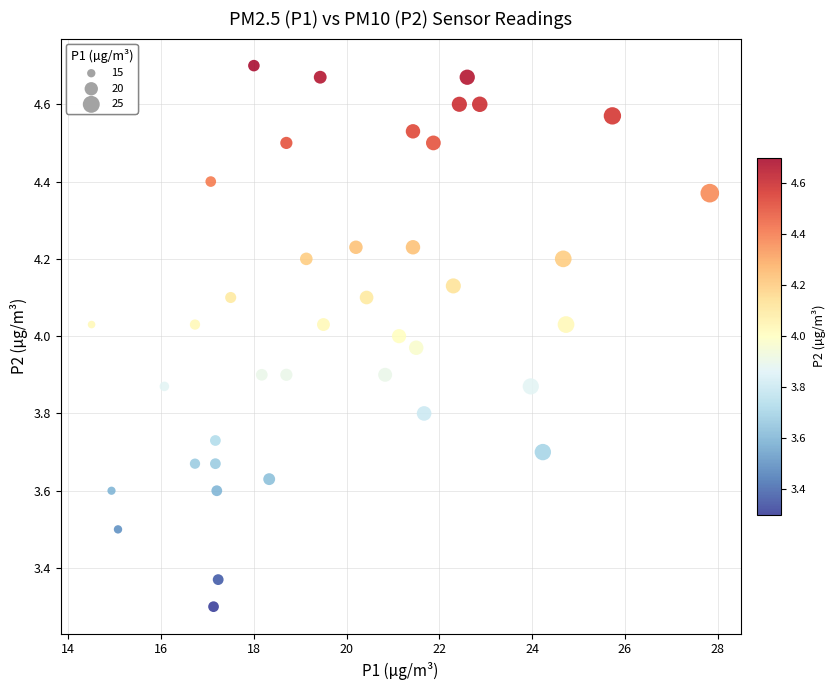

What is the range of Y values (max minus min)?

1.4